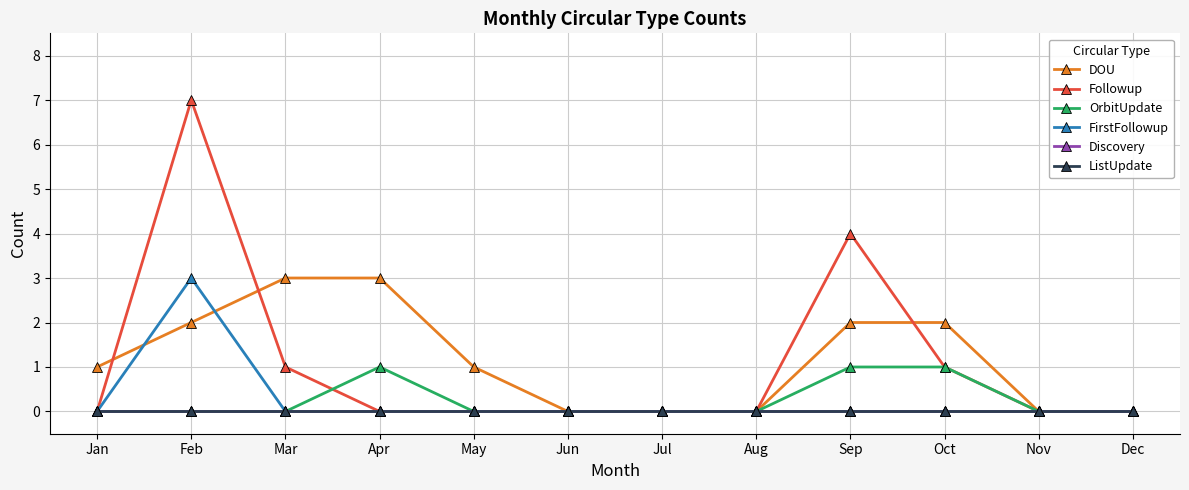

Reading left to right, what are all the values shown in this chart?

DOU: Jan=1	Feb=2	Mar=3	Apr=3	May=1	Jun=0	Jul=0	Aug=0	Sep=2	Oct=2	Nov=0	Dec=0
Followup: Jan=0	Feb=7	Mar=1	Apr=0	May=0	Jun=0	Jul=0	Aug=0	Sep=4	Oct=1	Nov=0	Dec=0
OrbitUpdate: Jan=0	Feb=0	Mar=0	Apr=1	May=0	Jun=0	Jul=0	Aug=0	Sep=1	Oct=1	Nov=0	Dec=0
FirstFollowup: Jan=0	Feb=3	Mar=0	Apr=0	May=0	Jun=0	Jul=0	Aug=0	Sep=0	Oct=0	Nov=0	Dec=0
Discovery: Jan=0	Feb=0	Mar=0	Apr=0	May=0	Jun=0	Jul=0	Aug=0	Sep=0	Oct=0	Nov=0	Dec=0
ListUpdate: Jan=0	Feb=0	Mar=0	Apr=0	May=0	Jun=0	Jul=0	Aug=0	Sep=0	Oct=0	Nov=0	Dec=0